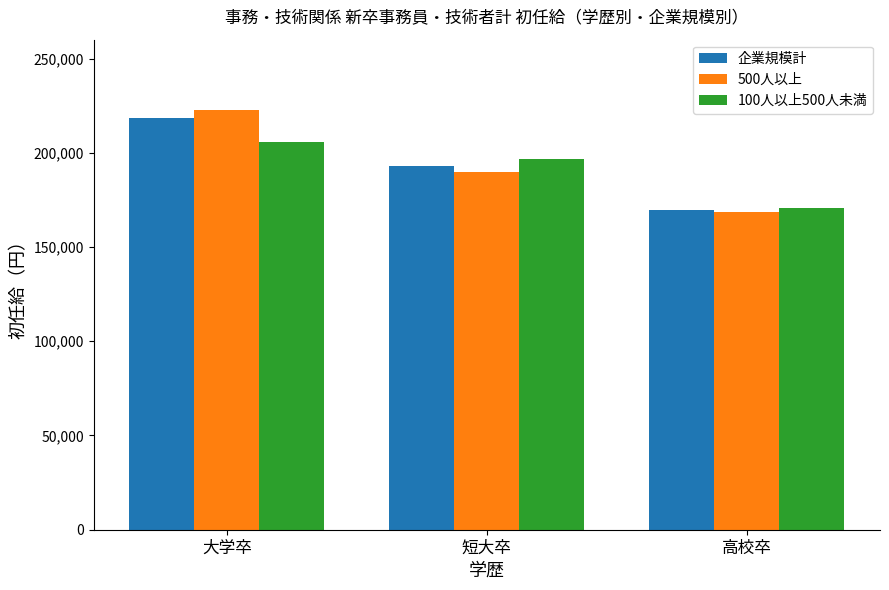

What is the maximum value shown in the chart?

222656